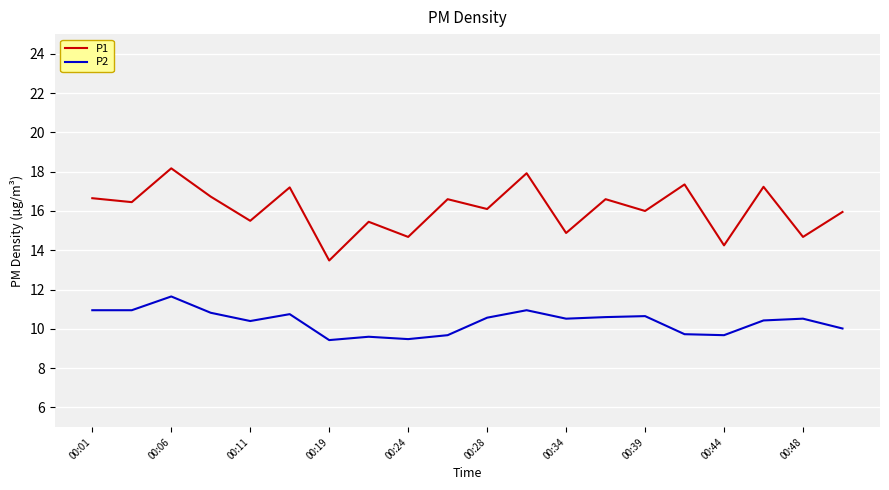

What is the smallest value displayed?

9.4